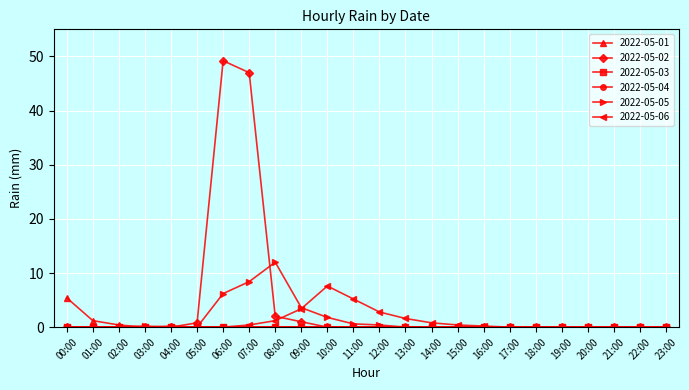

At which label is 2022-05-05 closest to 6?

06:00